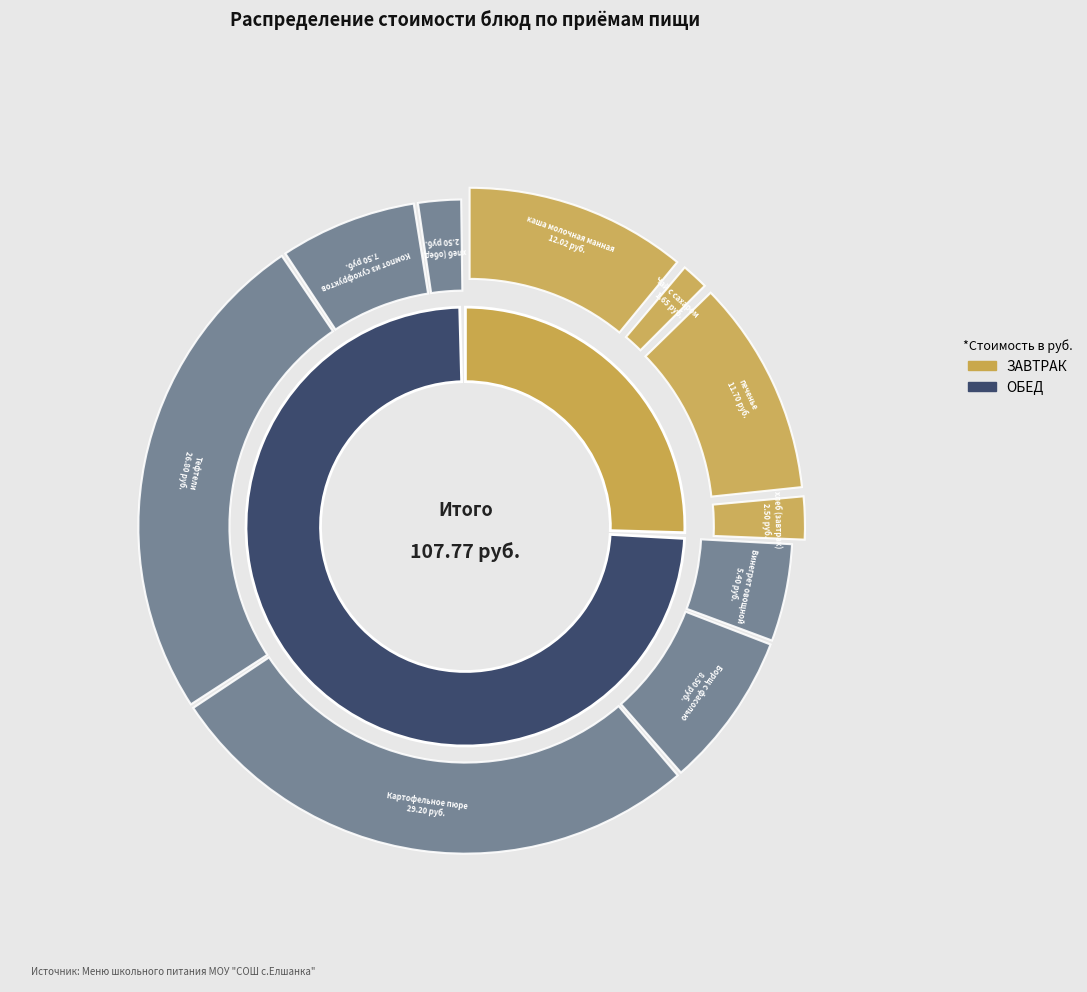

Count the number of slices in the pie.

10